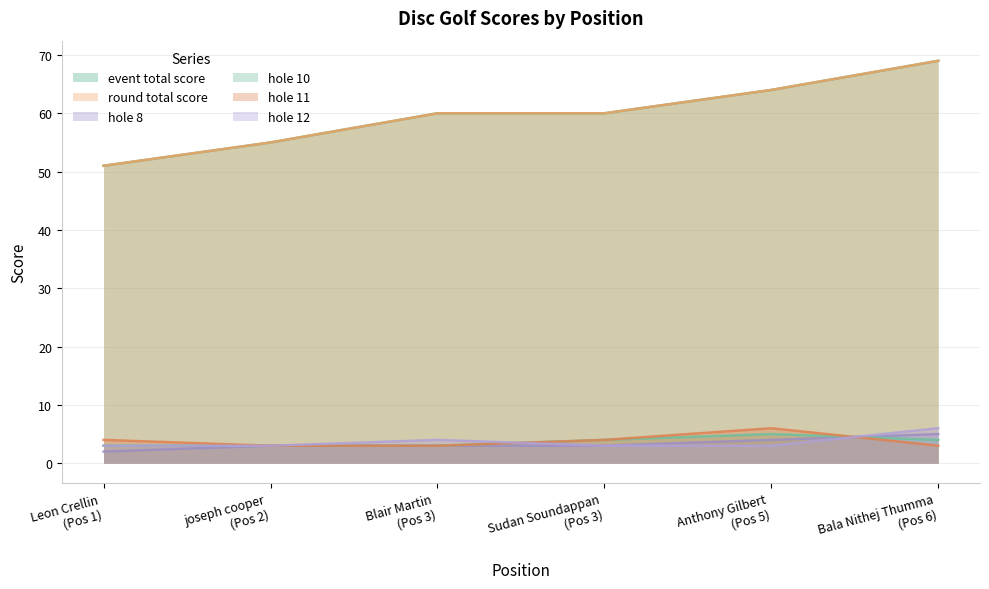

List the series in order of their peak value, lowest first.

hole_8, hole_10, hole_11, hole_12, event_total_score, round_total_score